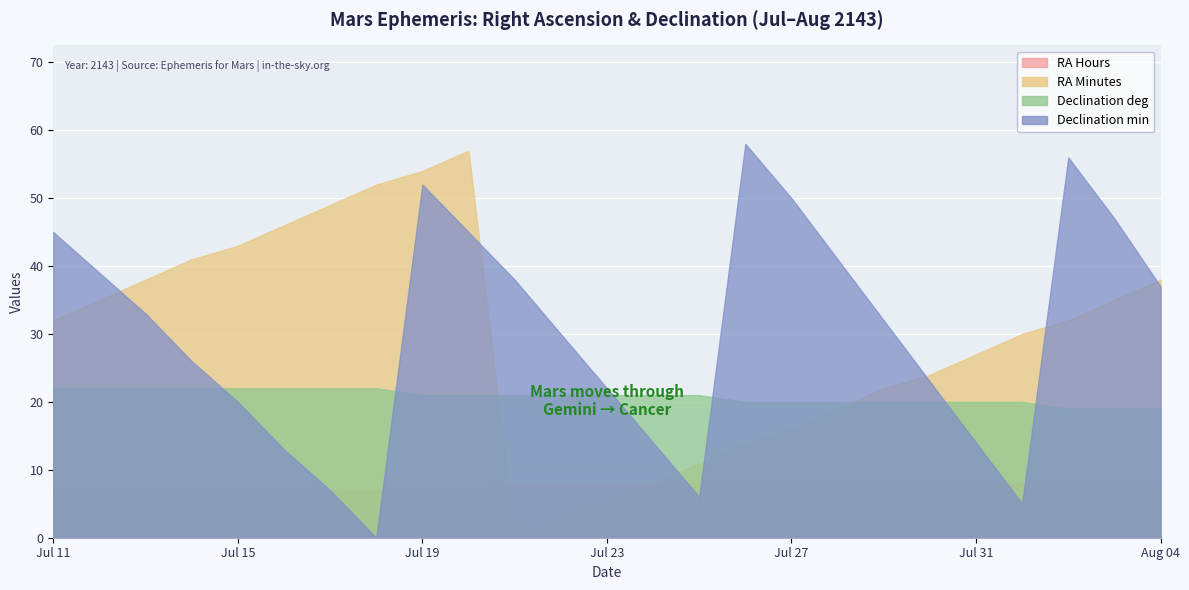

At which label is Declination min closest to 29?

Jul 22